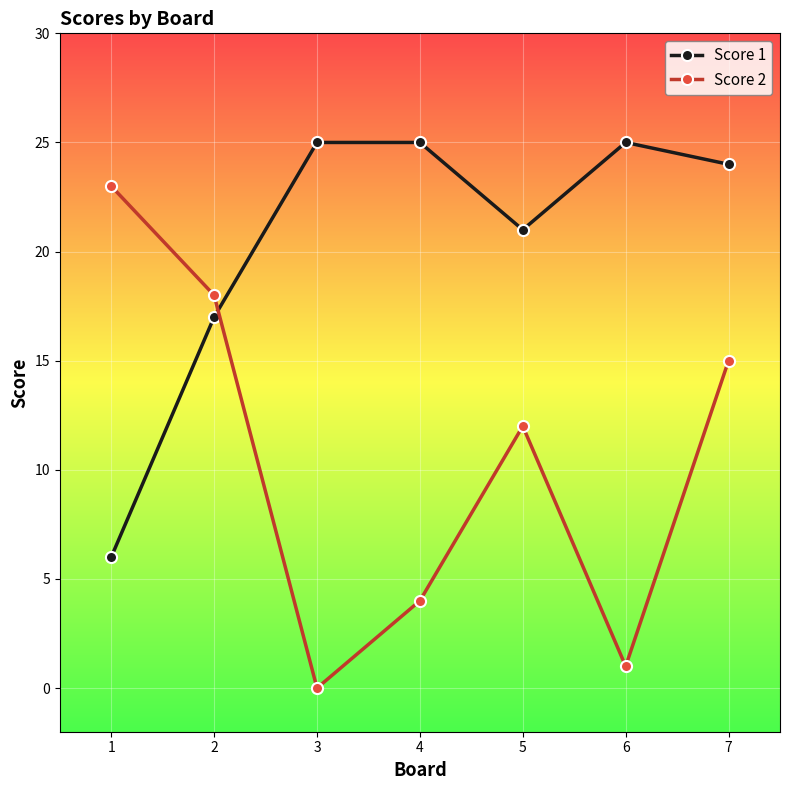

Between which two adjacent categories do Score 1 and Score 2 first intersect?

2 and 3